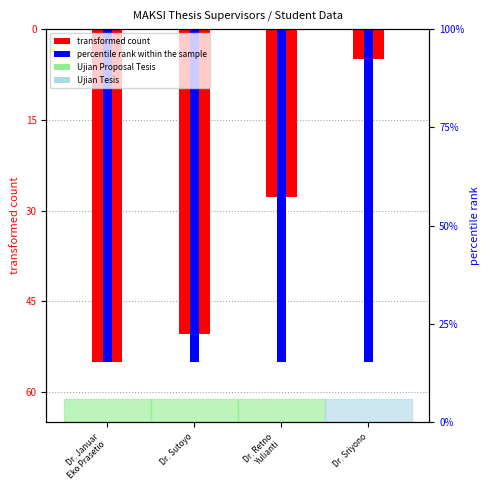

How many groups of bars are there?

4